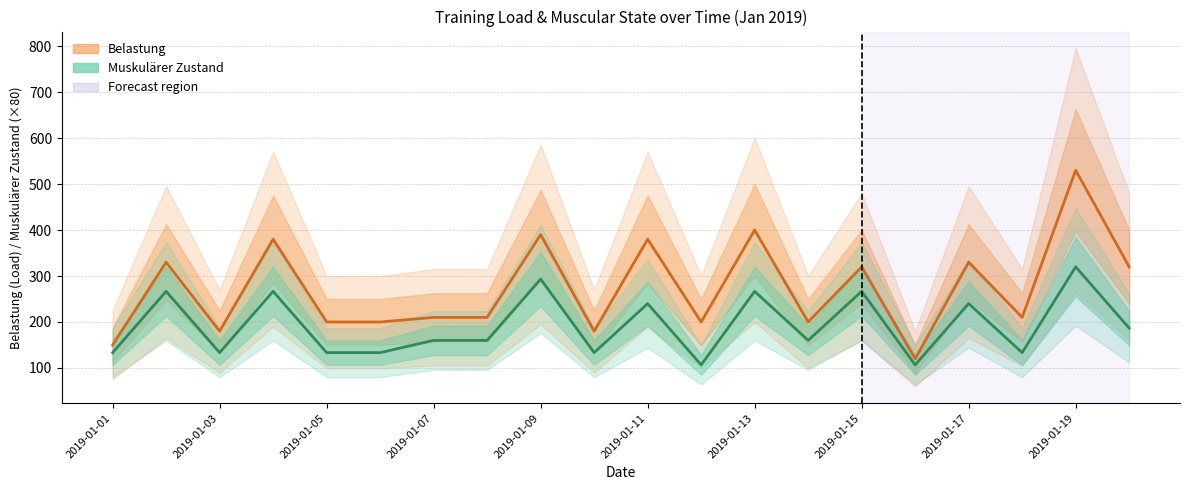

Where is Muskulärer Zustand nearest to the value 213?

19